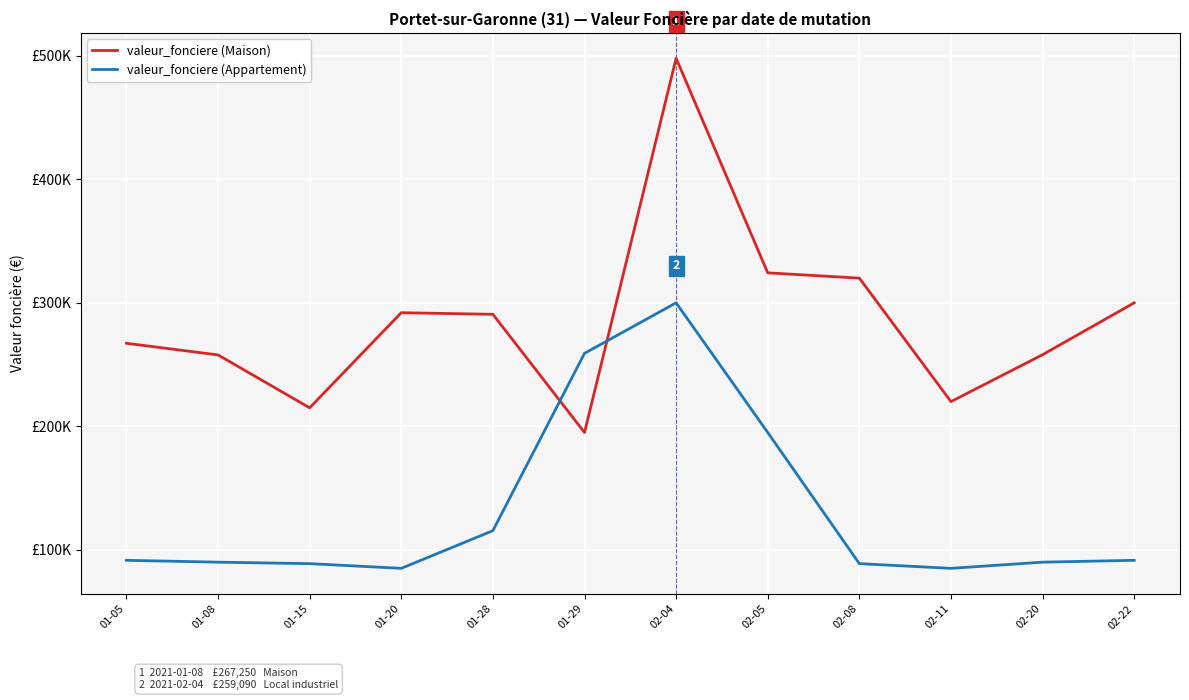

List the series in order of their overall mean, lowest first.

valeur_fonciere (Appartement), valeur_fonciere (Maison)